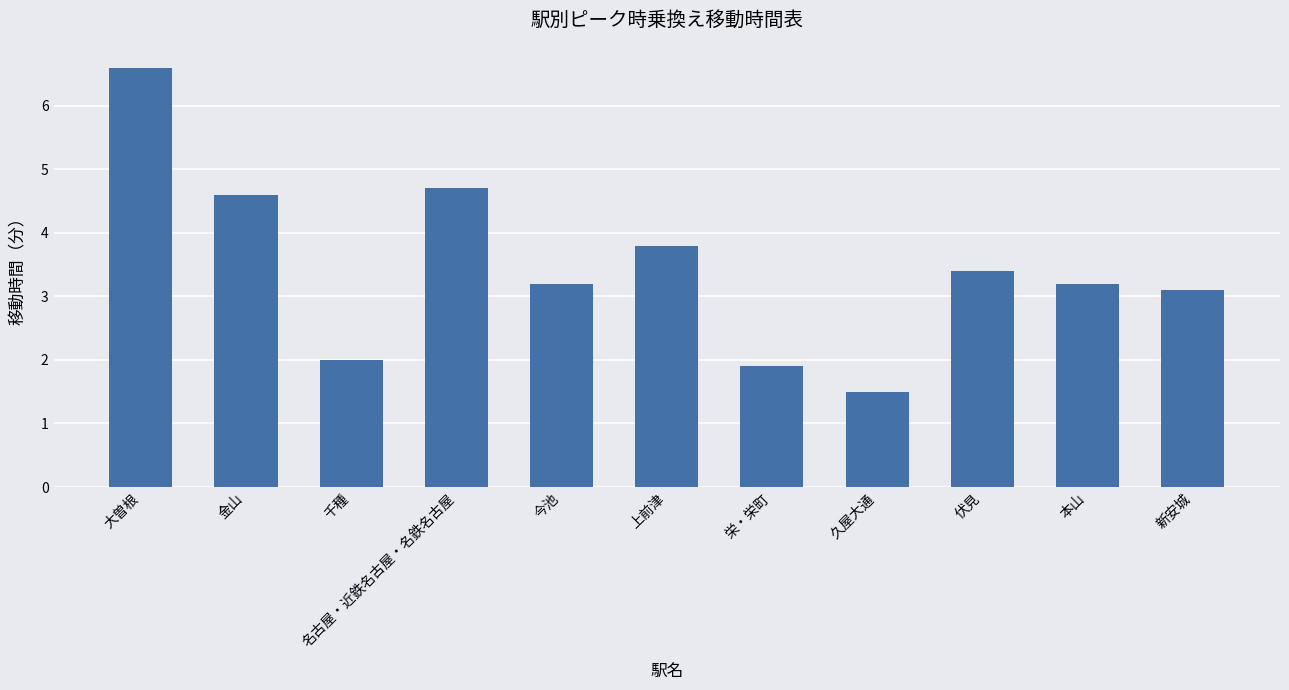

What is the greatest value displayed?

6.6